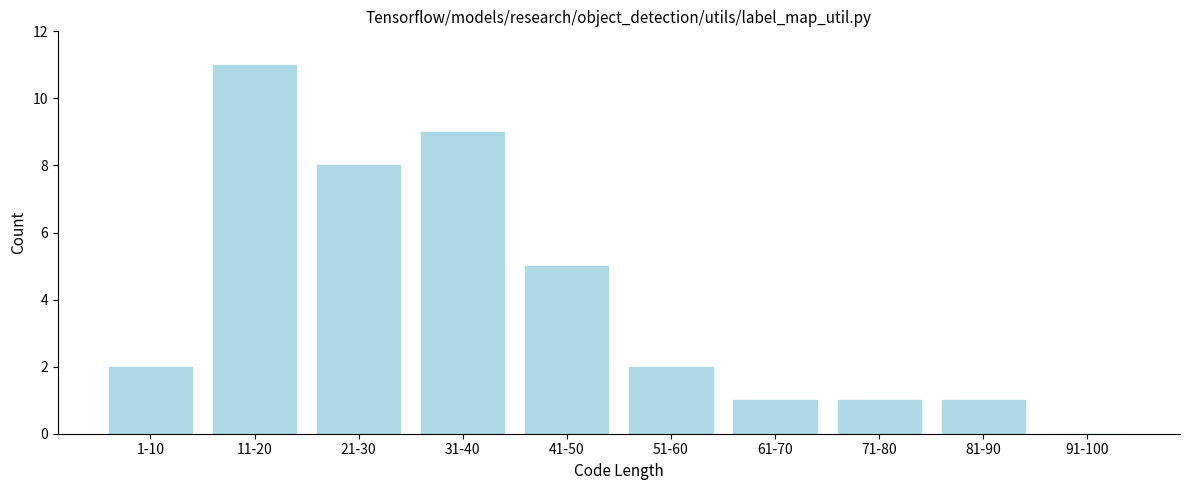

Reading left to right, transcribe all the data shown in this chart.

1-10=2	11-20=11	21-30=8	31-40=9	41-50=5	51-60=2	61-70=1	71-80=1	81-90=1	91-100=0